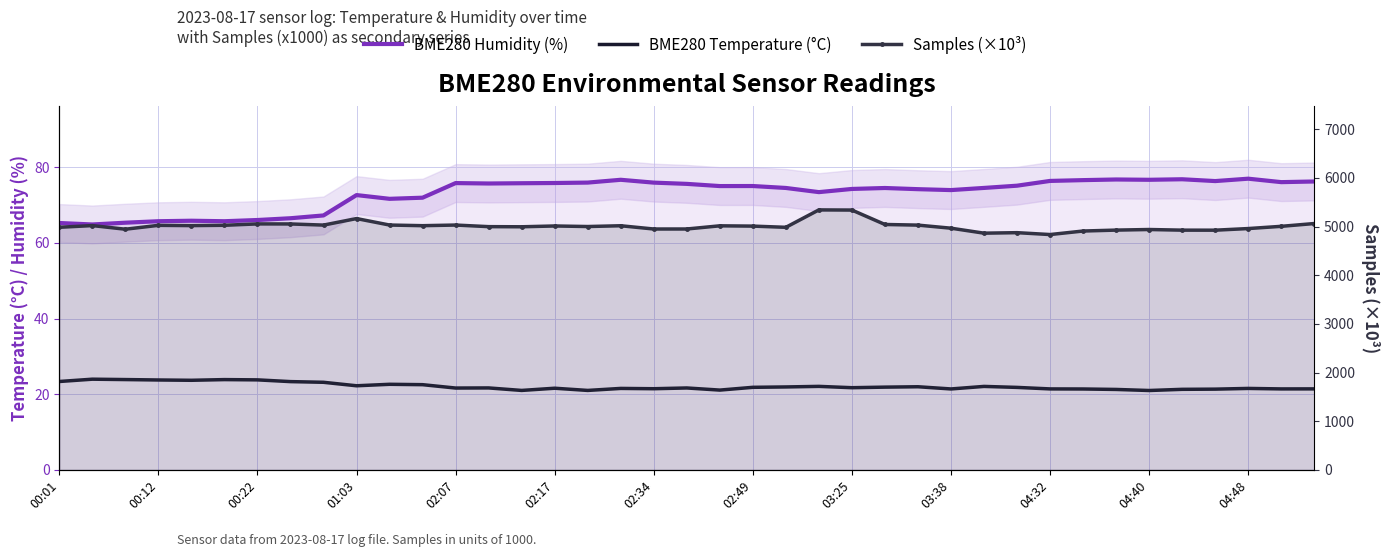

How many lines are shown in the chart?

3